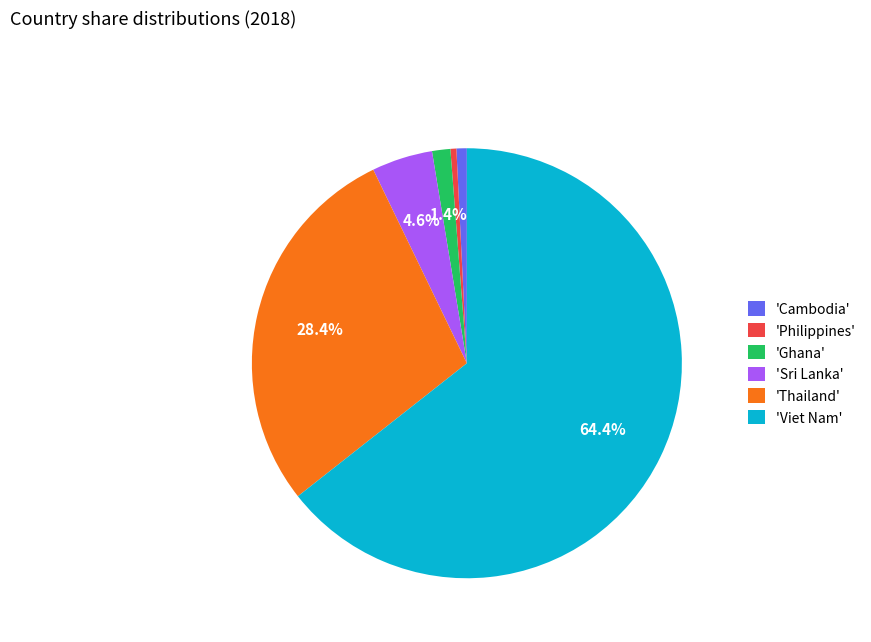

Does any single category account for the majority?

Yes